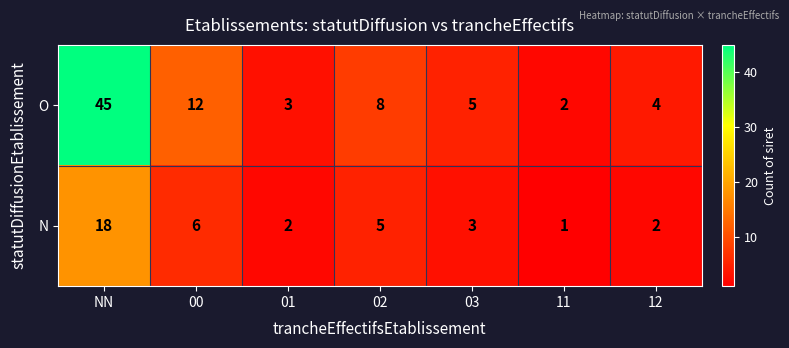

What is the difference between the maximum and minimum values in the N series?

17